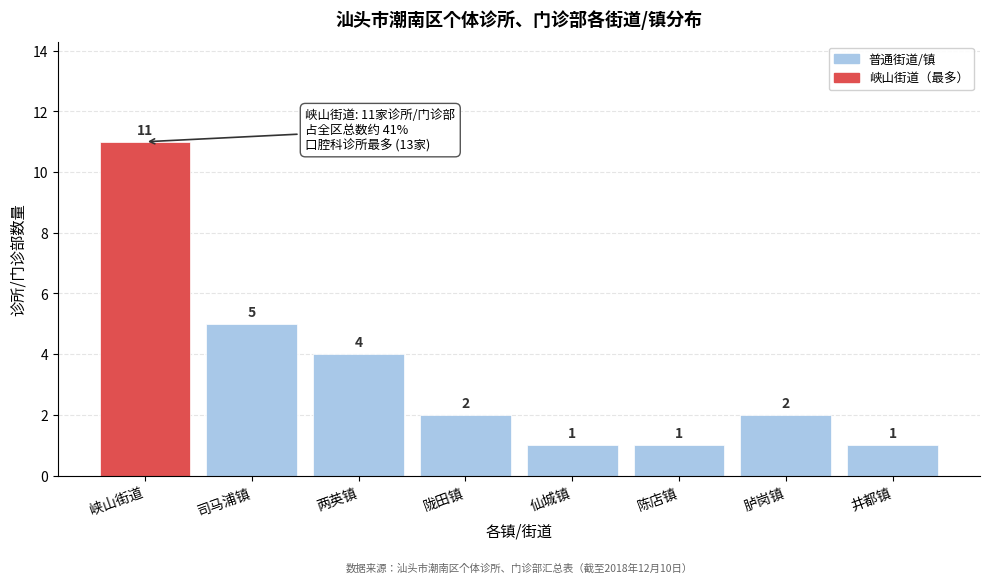

Reading right to left, what are all the values shown in this chart?

井都镇=1	胪岗镇=2	陈店镇=1	仙城镇=1	陇田镇=2	两英镇=4	司马浦镇=5	峡山街道=11